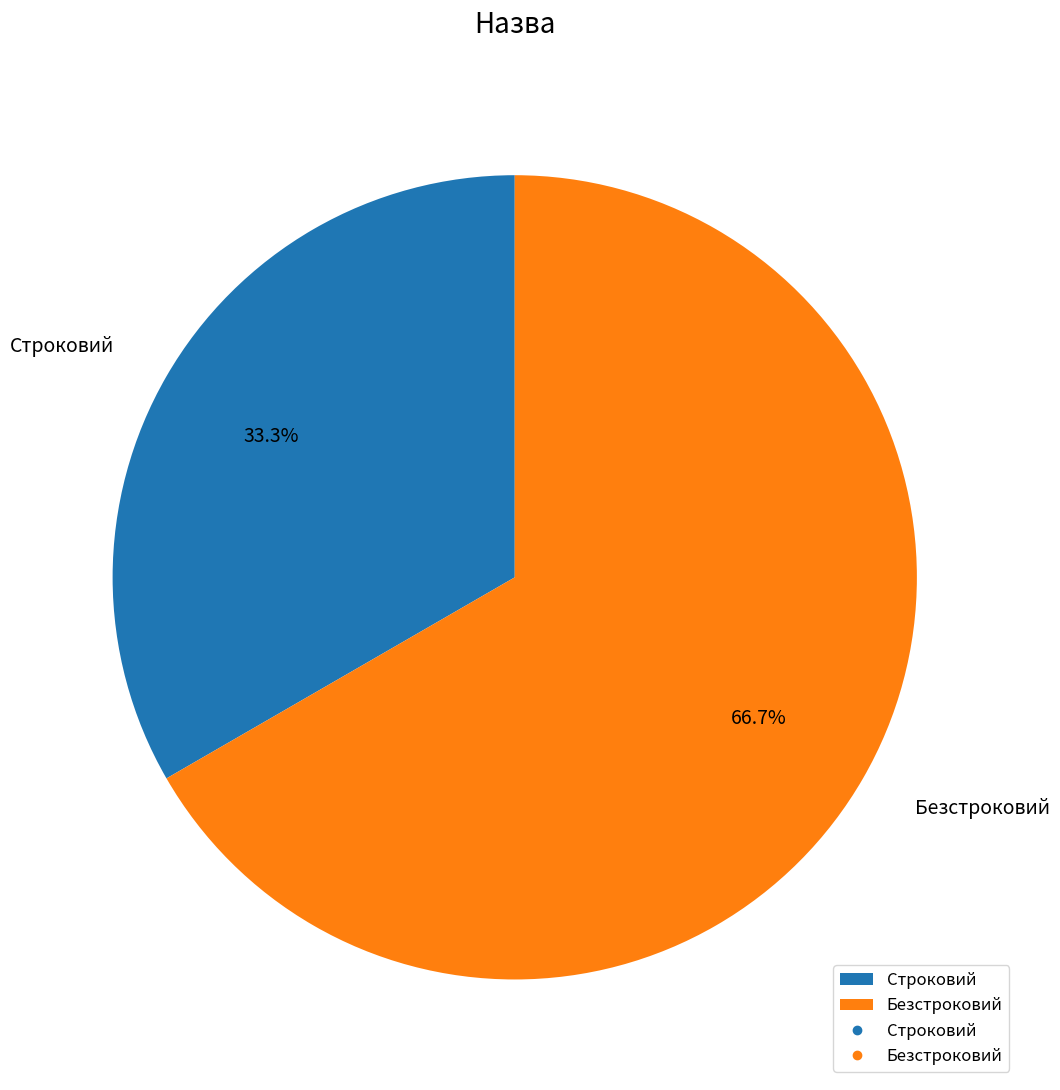

Which category has the smallest portion of the pie?

Строковий